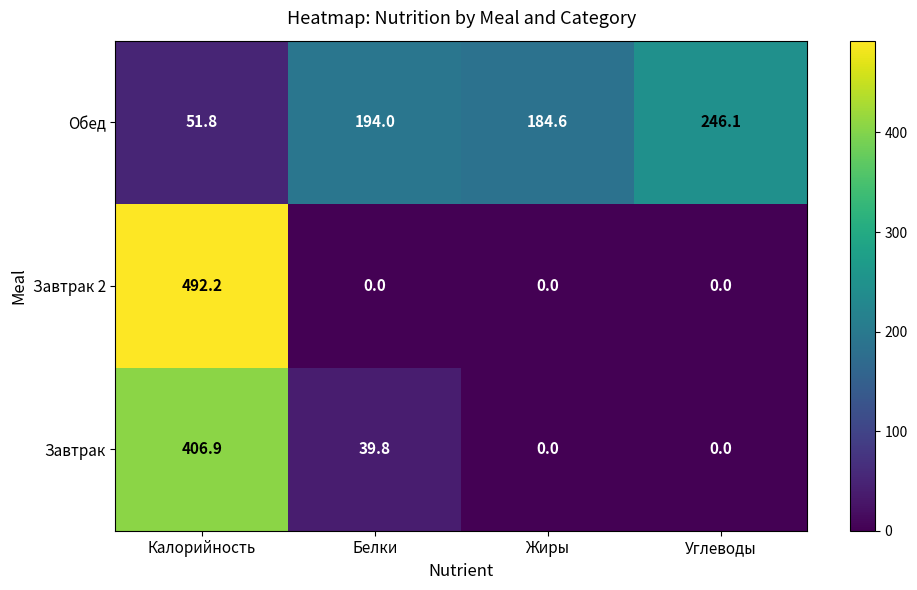

Reading left to right, extract all data points from this chart.

Обед: 51.8	194.0	184.6	246.1
Завтрак 2: 492.2	0.0	0.0	0.0
Завтрак: 406.9	39.8	0.0	0.0